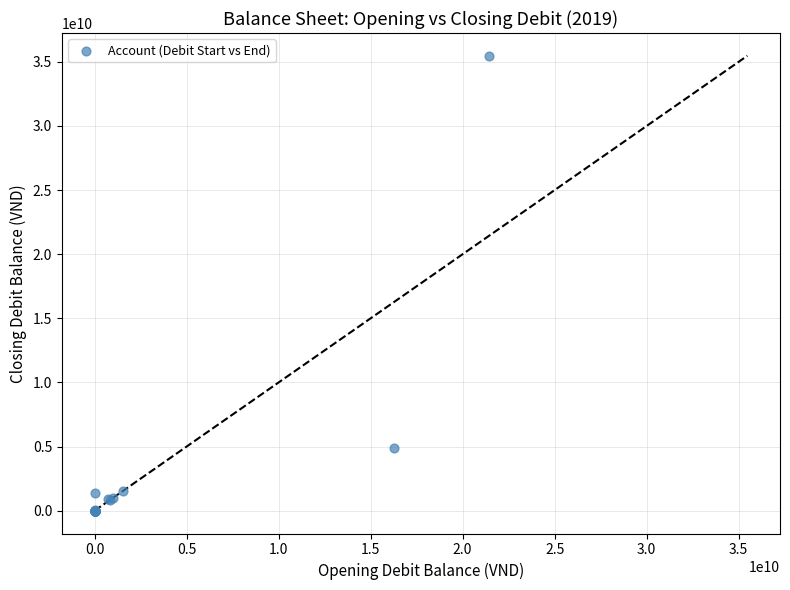

What Y value in the scatter plot is closest to 17735860493?

4894634498.0